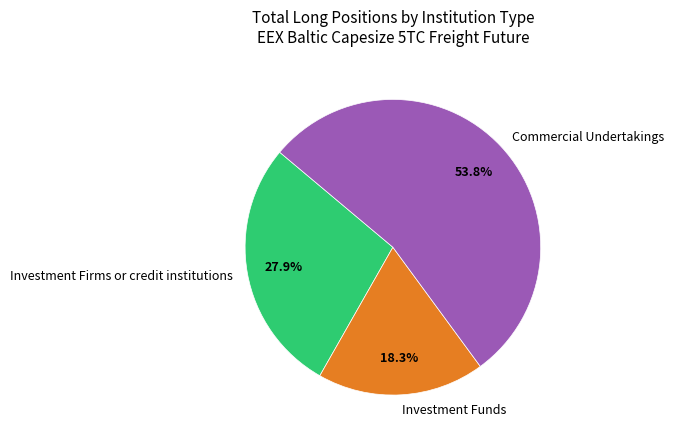

Rank the categories by value from lowest to highest.

Investment Funds, Investment Firms or credit institutions, Commercial Undertakings